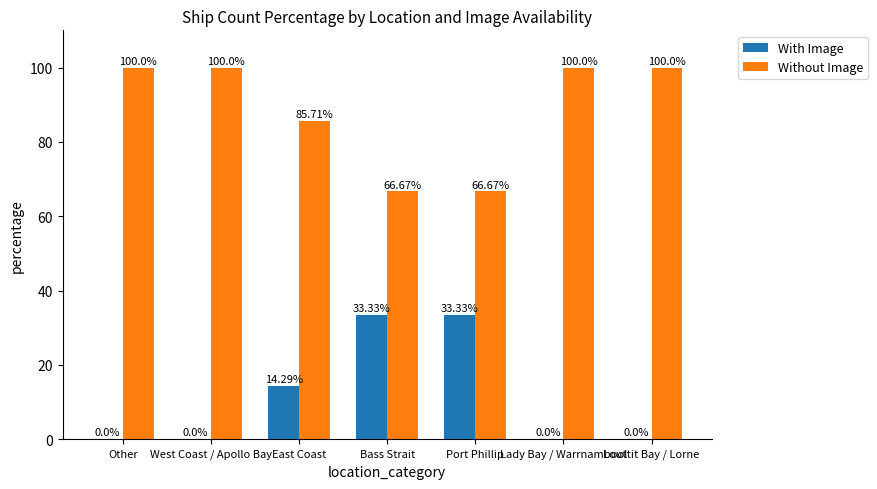

Is the value of Without Image at East Coast greater than the value of With Image at West Coast / Apollo Bay?

Yes